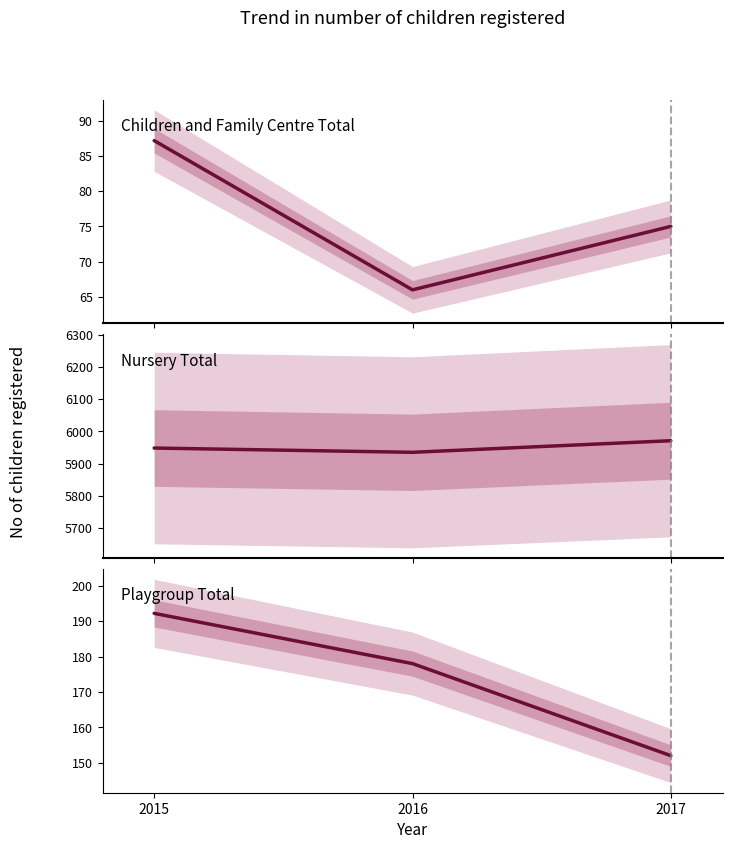

What is the maximum value shown in the chart?

5971.0